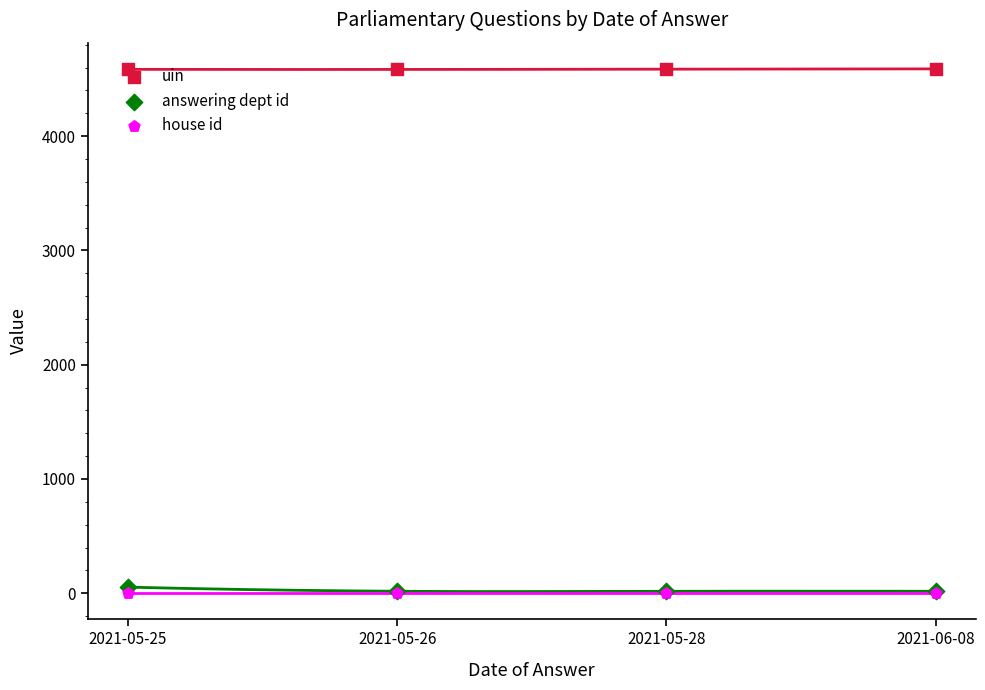

At how many categories does at least one series exceed 1859?

4